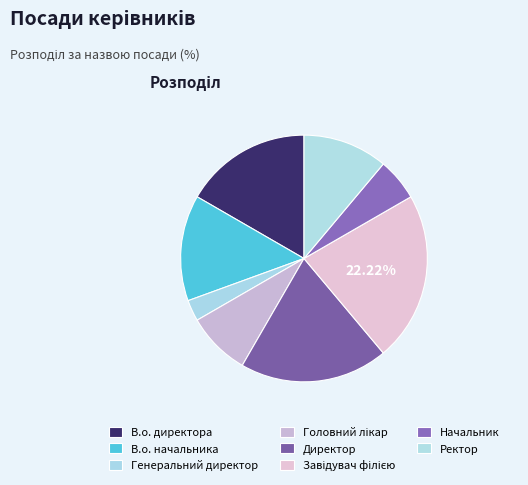

True or false: Головний лікар accounts for 8% of the total.

True